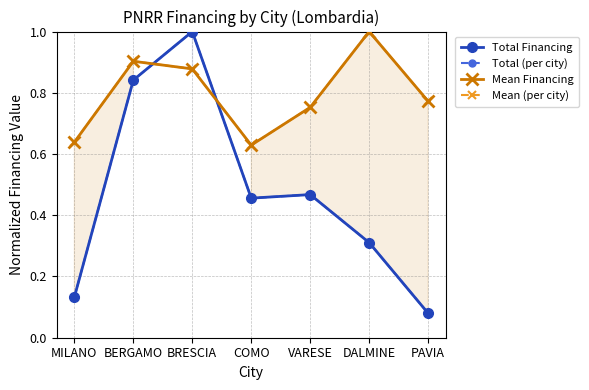

Is the value of Total Financing at VARESE greater than the value of Total (per city) at MILANO?

Yes